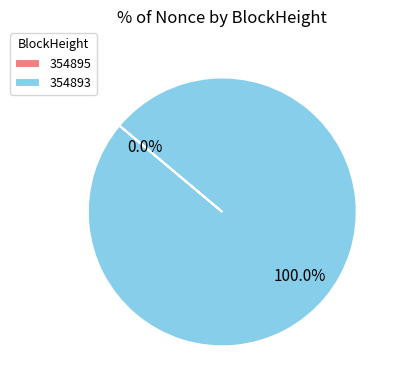

Is the sum of 354893 and 354895 greater than half?

Yes